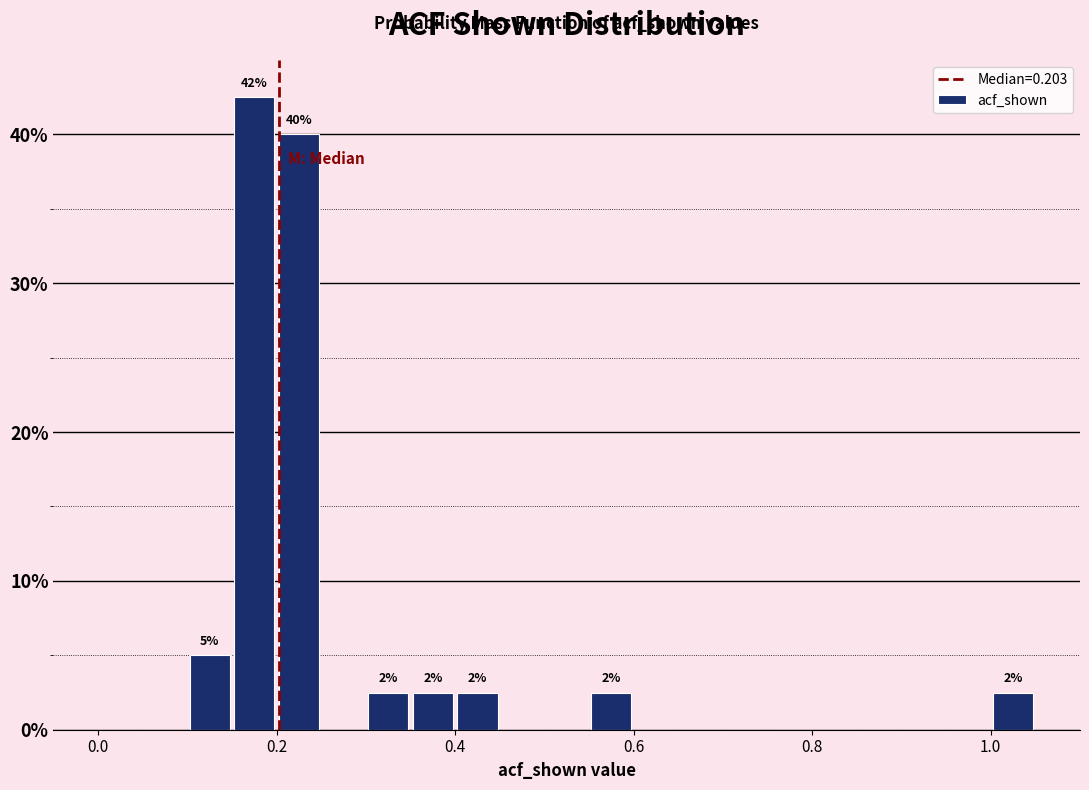

Around what value on the x-axis is the tallest bar? Give the approximate position of its centre, as read against the axis.

0.18